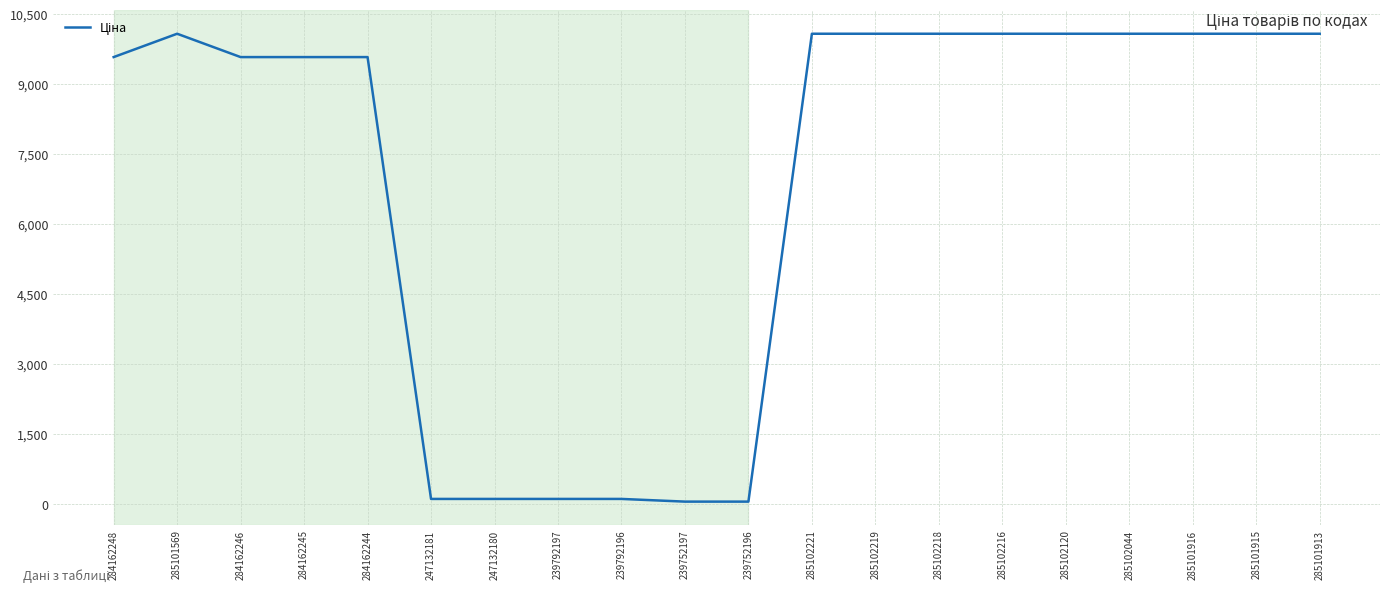

Reading right to left, extract all data points from this chart.

285101913=10085.8	285101915=10085.8	285101916=10085.8	285102044=10085.8	285102120=10085.8	285102216=10085.8	285102218=10085.8	285102219=10085.8	285102221=10085.8	239752196=57.7	239752197=57.7	239792196=115.4	239792197=115.4	247132180=115.4	247132181=115.4	284162244=9585.4	284162245=9585.4	284162246=9585.4	285101569=10085.8	284162248=9585.4